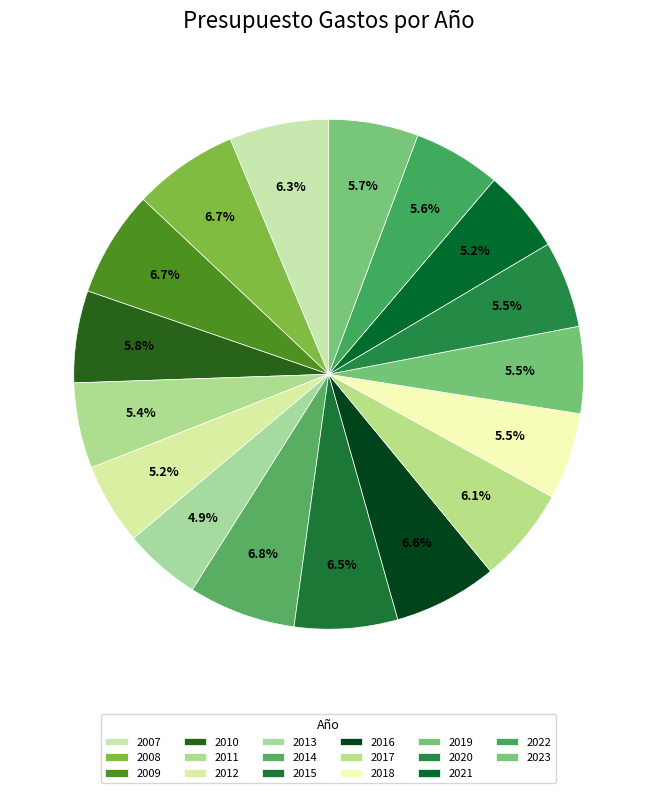

To the nearest percent, what is the average slice percentage?

6%